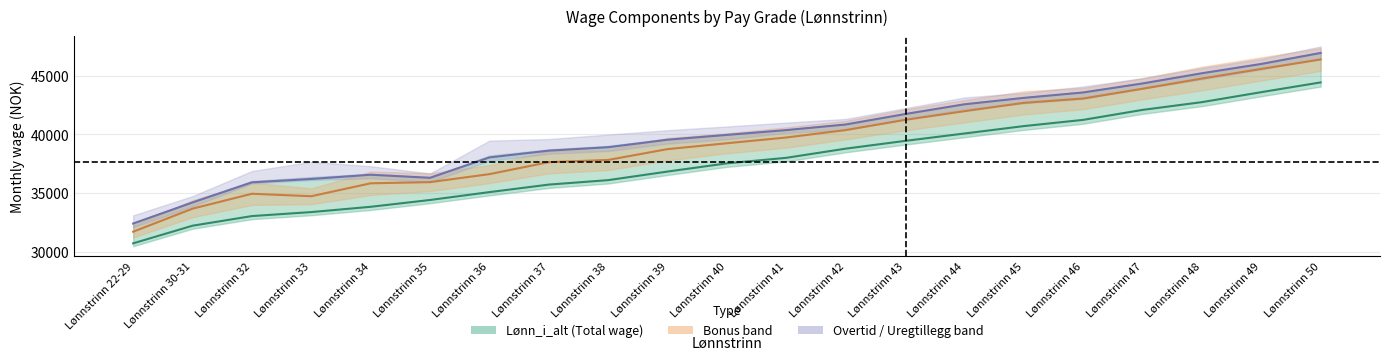

Approximately how many times larger is the value at Lønnstrinn 34 compared to Lønnstrinn 49?

0.8